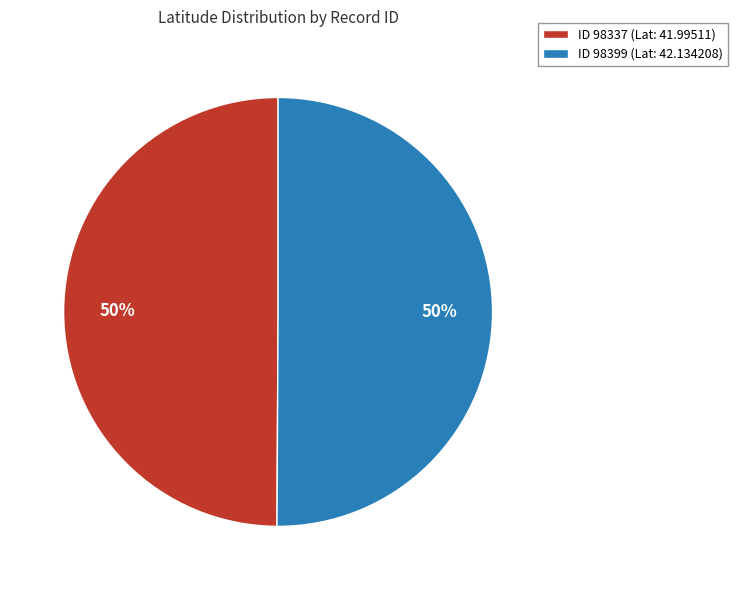

What is the ratio of the value at ID 98337 (Lat: 41.99511) to the value at ID 98399 (Lat: 42.134208)?

1.0